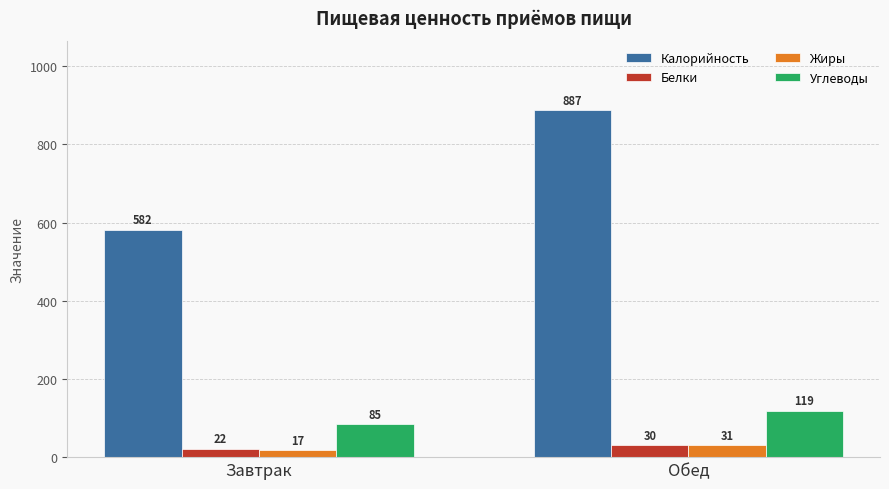

How many Белки values are between 22 and 30?

2